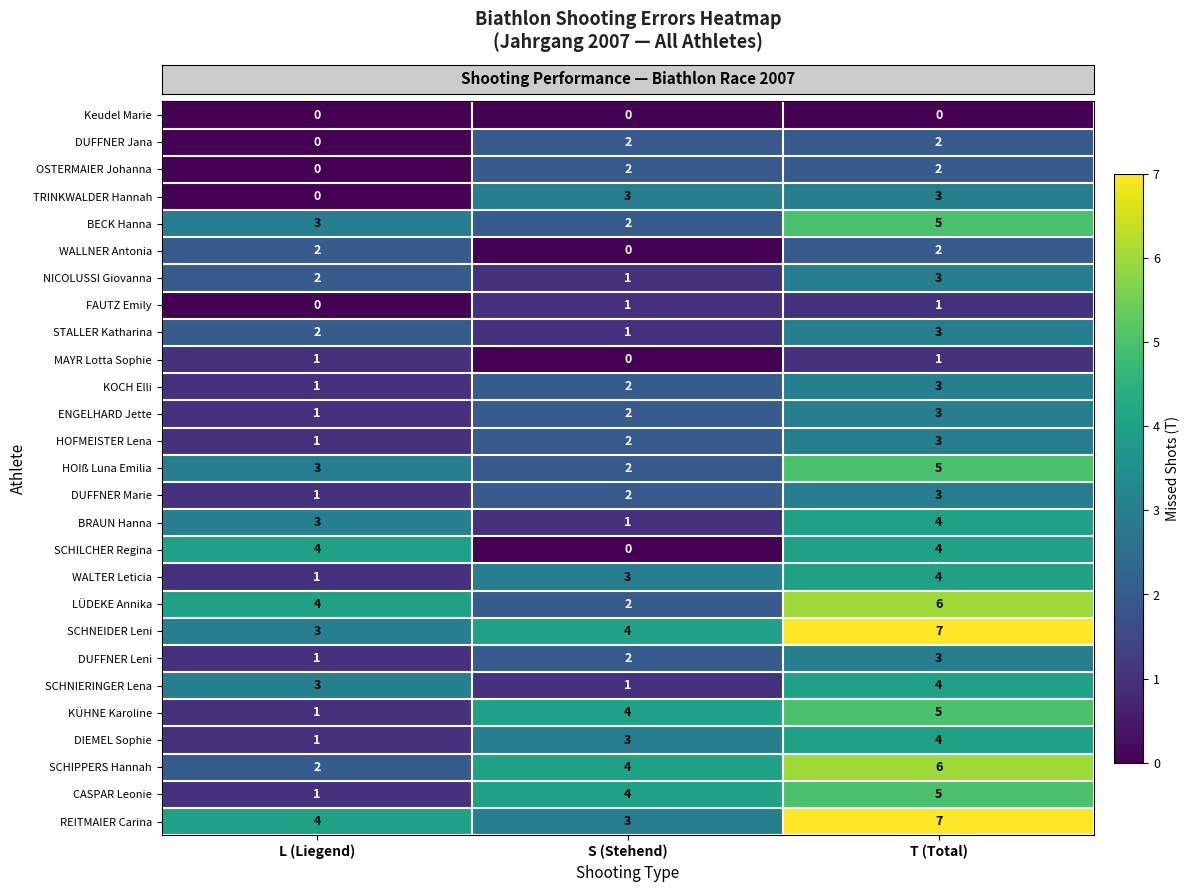

What is the difference between the maximum and minimum values in the CASPAR Leonie series?

4